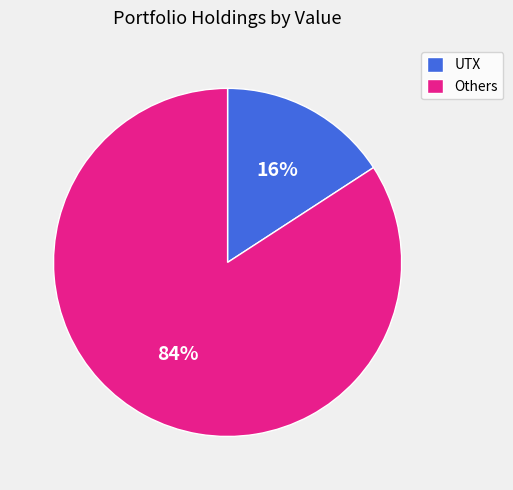

What percentage is the UTX slice, to the nearest percent?

16%